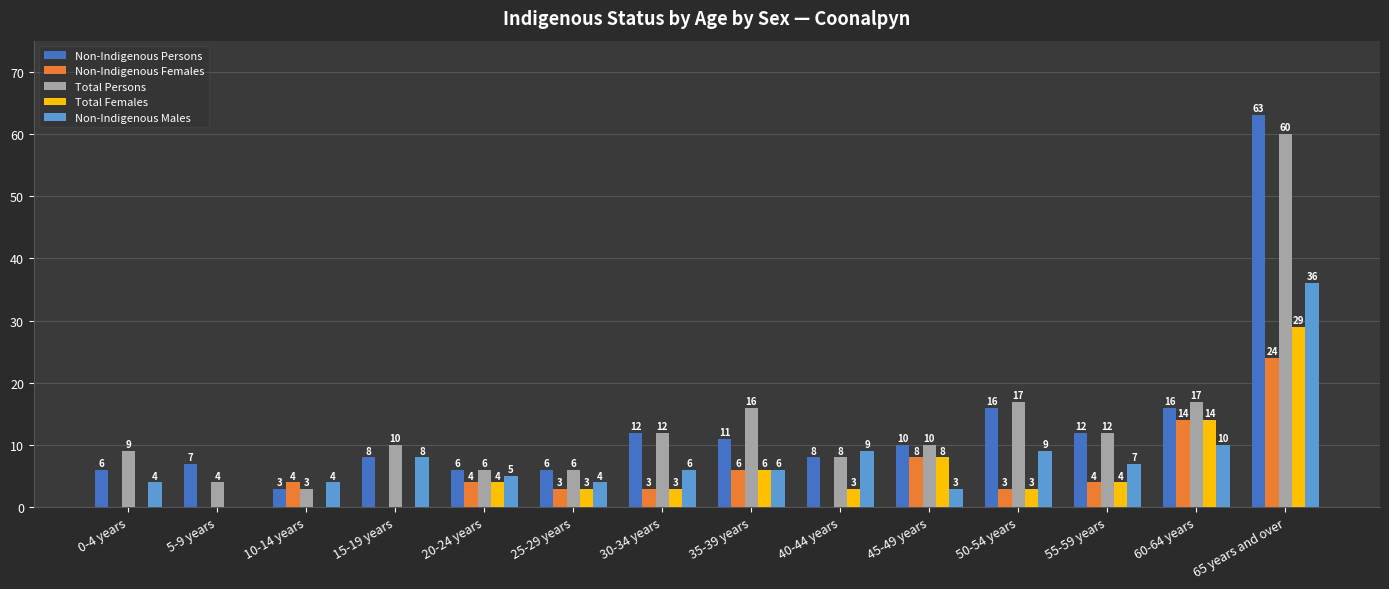

The value of Non-Indigenous Persons at 15-19 years is 8. True or false?

True